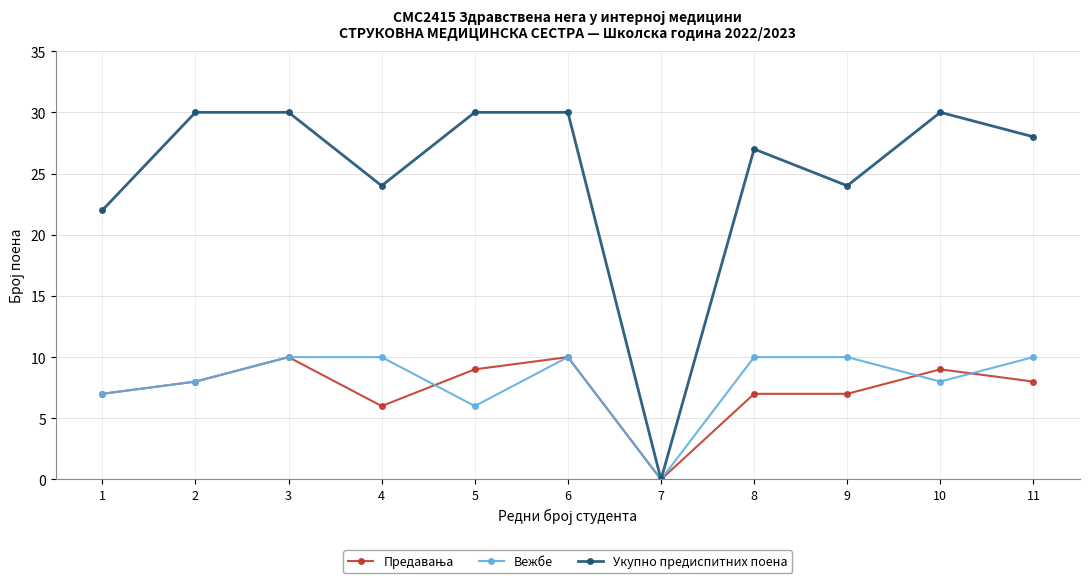

Is the value of Укупно предиспитних поена at 10 greater than the value of Вежбе at 7?

Yes